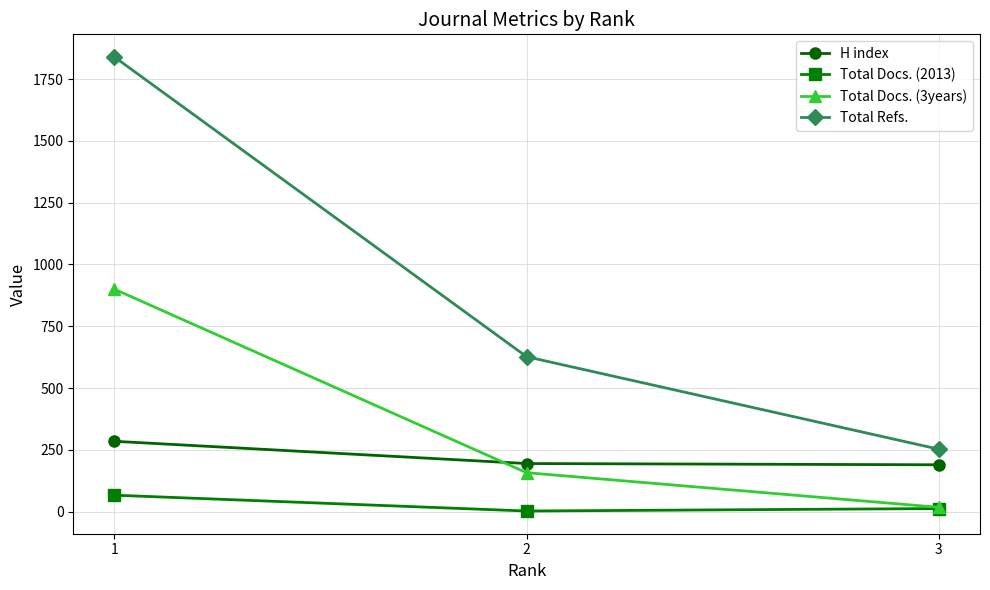

Rank the series by their average value, from lowest to highest.

Total Docs. (2013), H index, Total Docs. (3years), Total Refs.